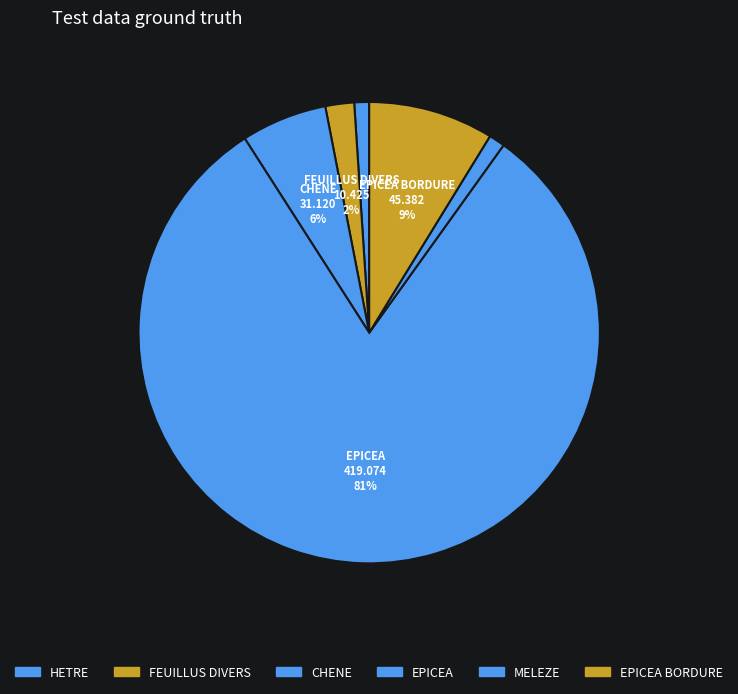

What is the largest slice in the pie chart?

EPICEA